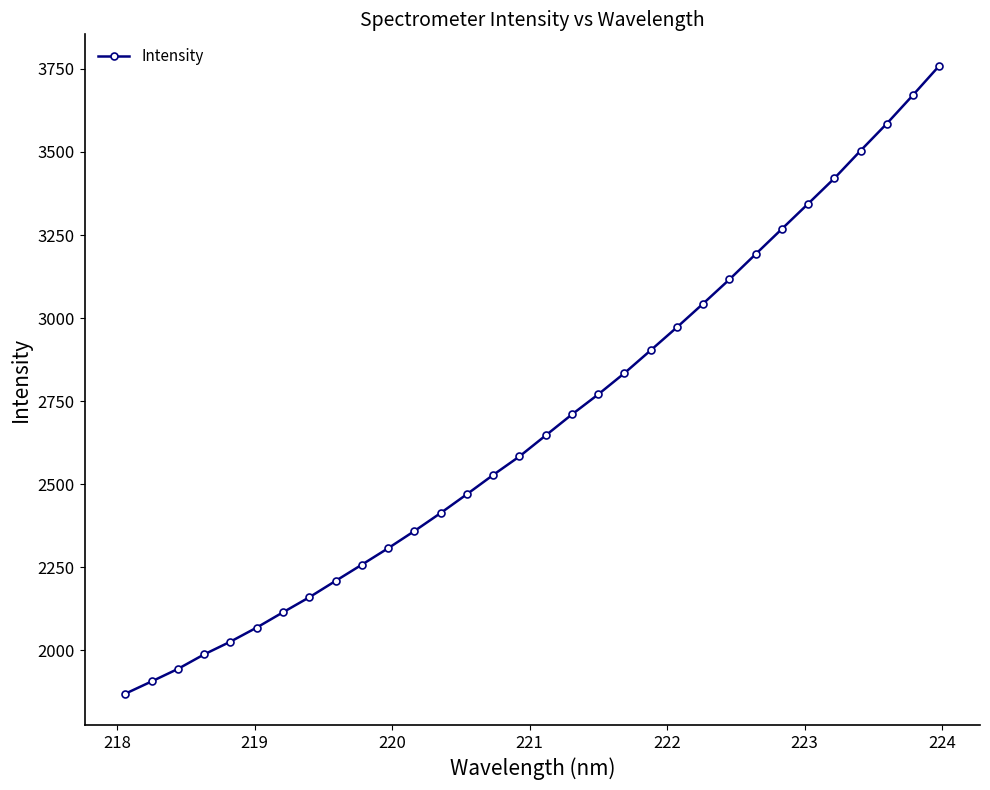

True or false: there are more than 2 points higher than both neighbors.

False